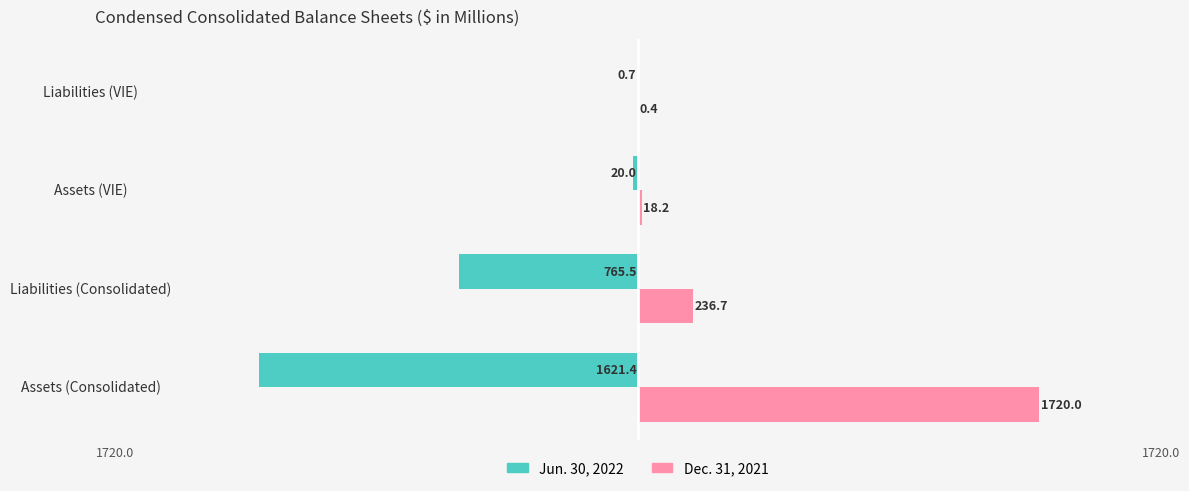

The value of Jun. 30, 2022 at Assets (VIE) is -20.0. True or false?

True